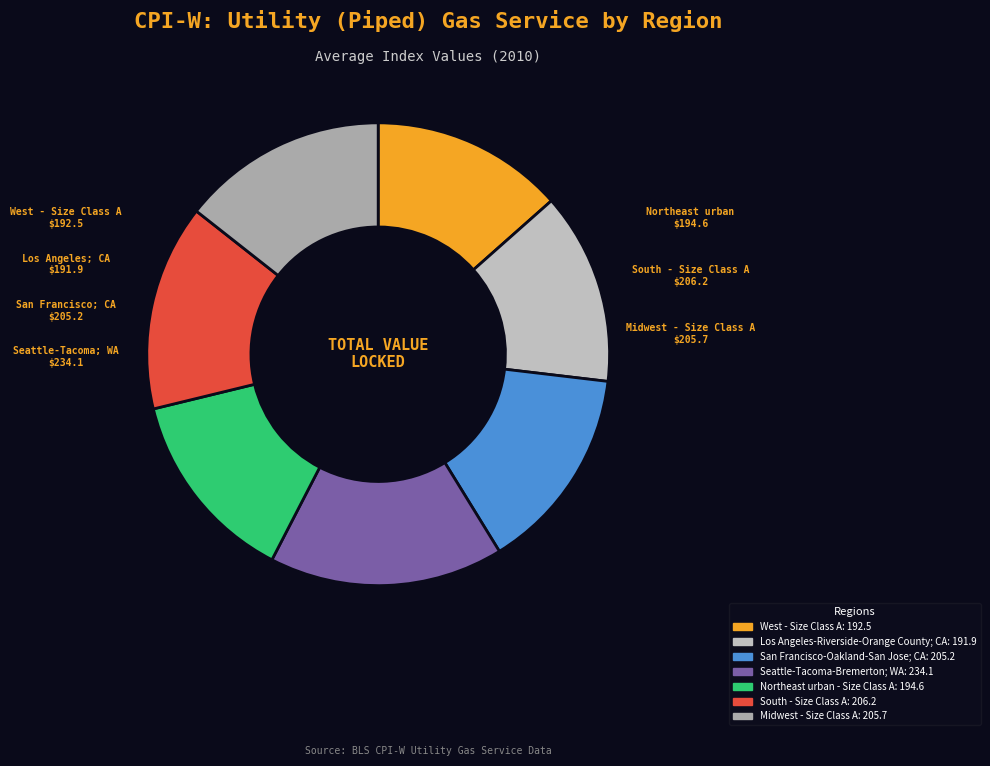

Count the number of slices in the pie.

7